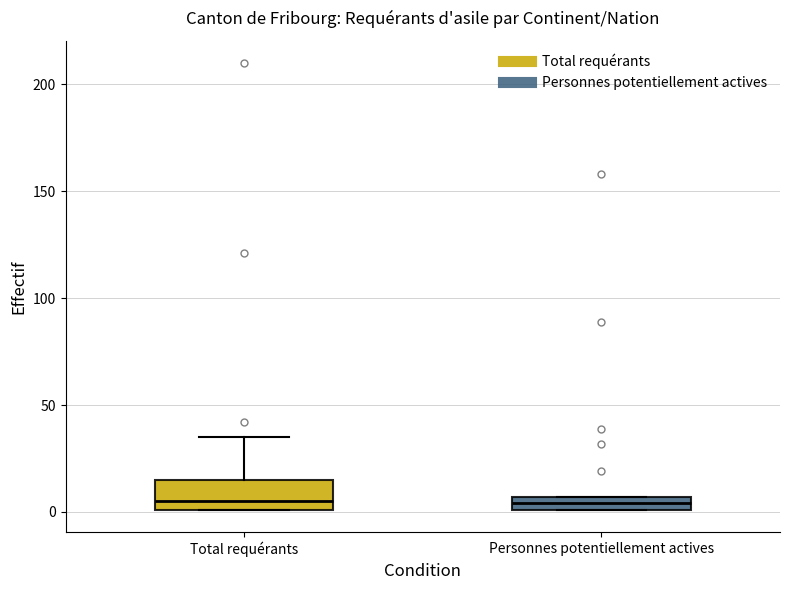

Where is the lower edge of the box for Total requérants on the y-axis? The values are not printed on the chart, so give them approximately, as read against the axis.

0